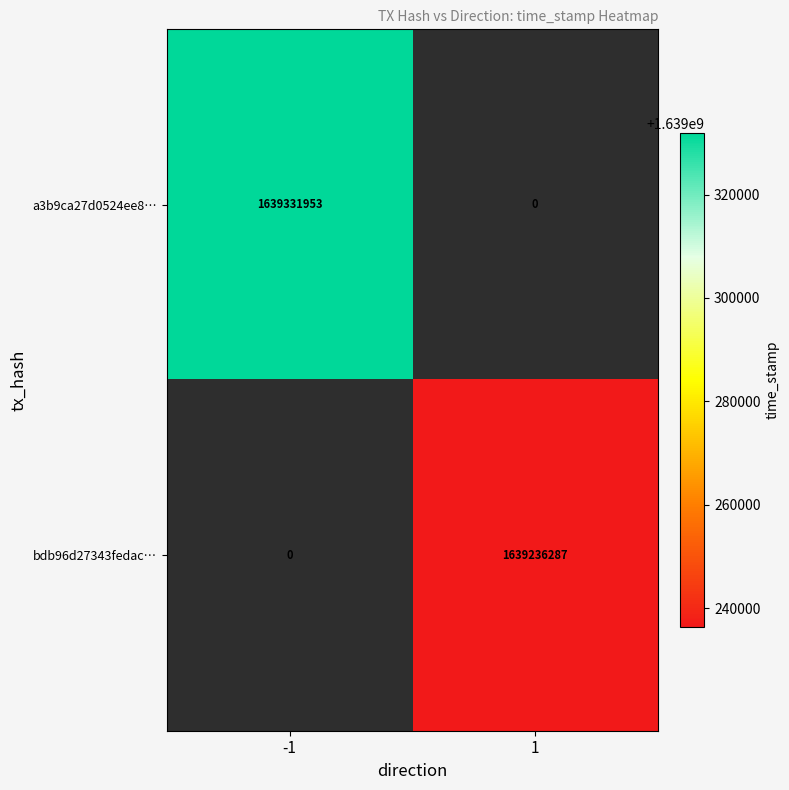

The a3b9ca27d0524ee8… series shows 830648420 at -1. True or false?

False